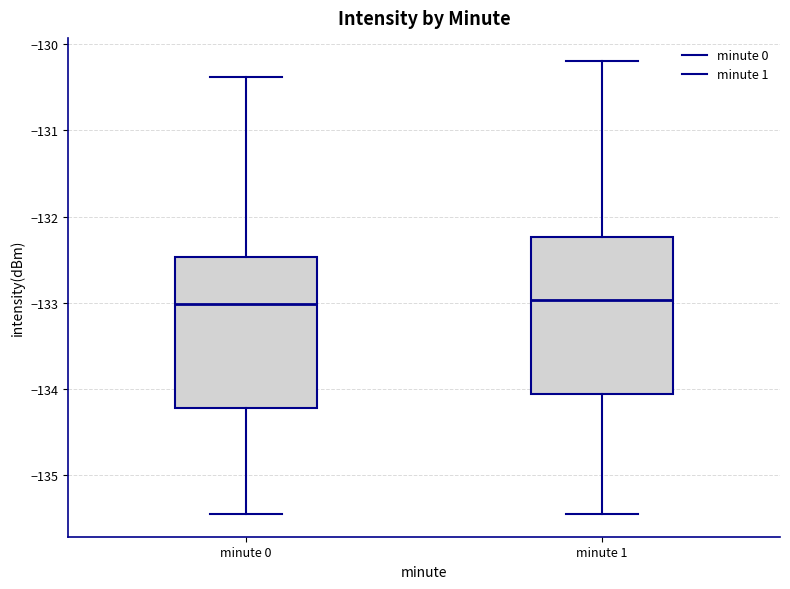

Reading left to right, transcribe this box plot: for each box, give where its median line is, the range the box spans, and where its two whiskers end, as read against the y-axis. The values are not printed on the chart, so give them approximately, as read against the axis.

minute 0: median -133.0, box -134.2 to -132.5, whiskers -135.5 to -130.4
minute 1: median -133.0, box -134.1 to -132.2, whiskers -135.5 to -130.2